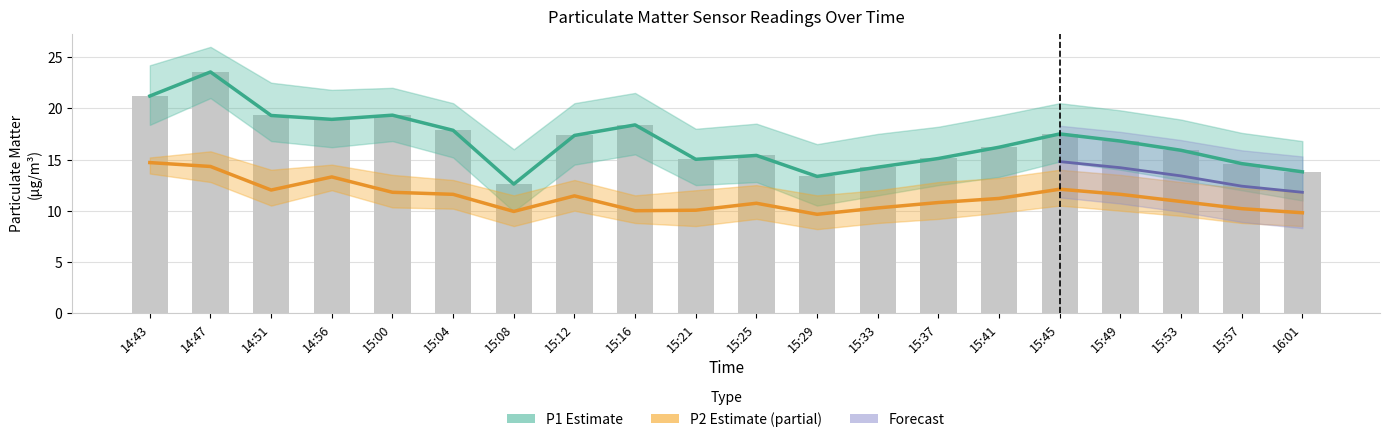

At which label does P1 first exceed 16?

14:43